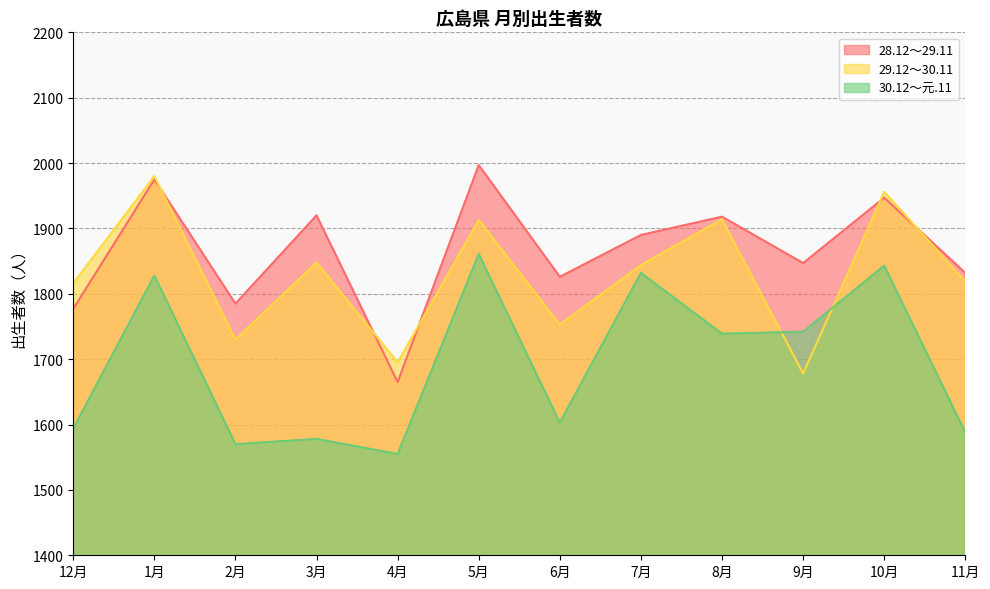

What is the difference between the highest and lowest values at 9月?

169